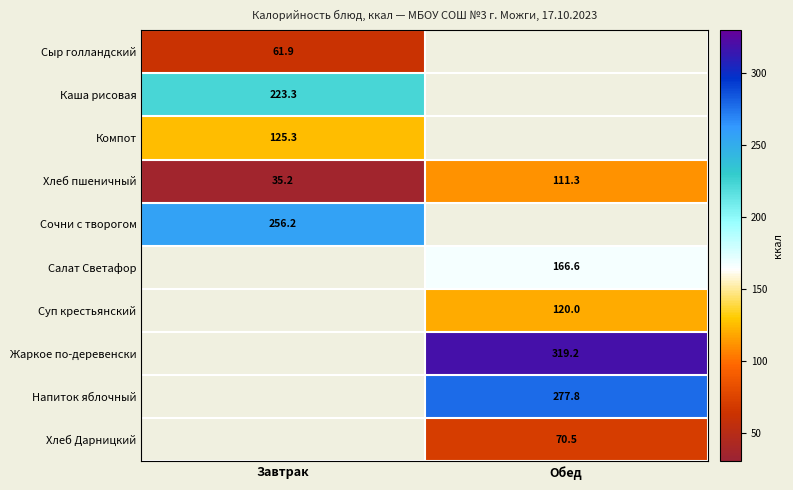

Which series has the widest spread of values?

Хлеб пшеничный